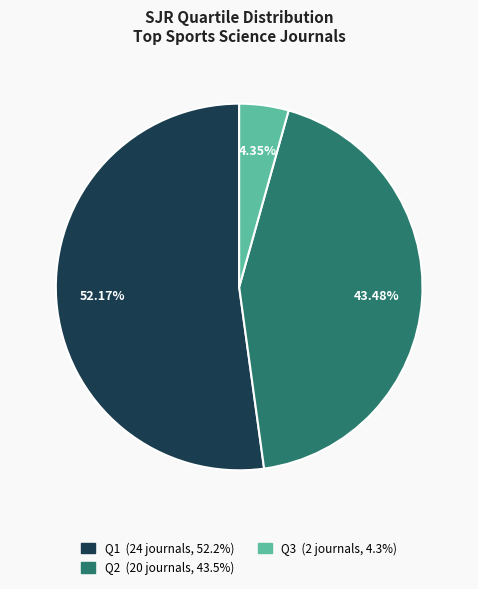

To the nearest percent, what is the average slice percentage?

33%